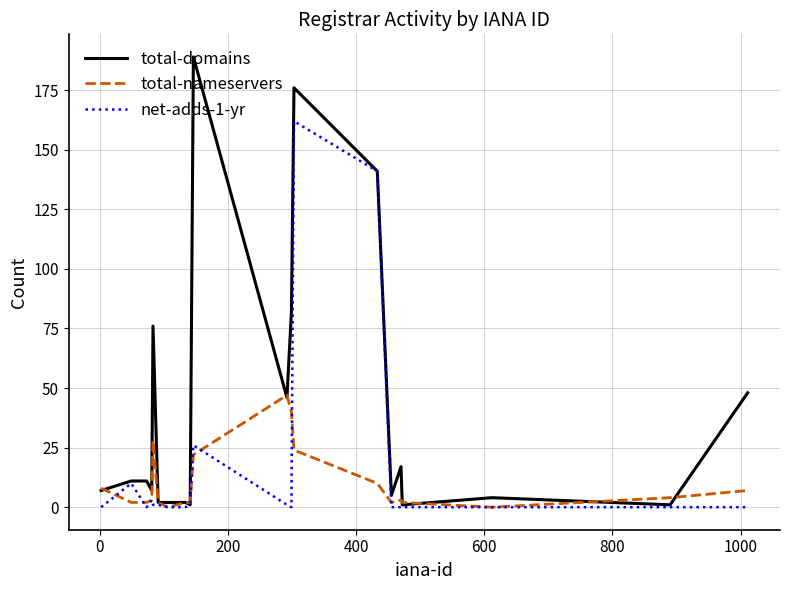

Rank the series by their average value, from lowest to highest.

total-nameservers, net-adds-1-yr, total-domains